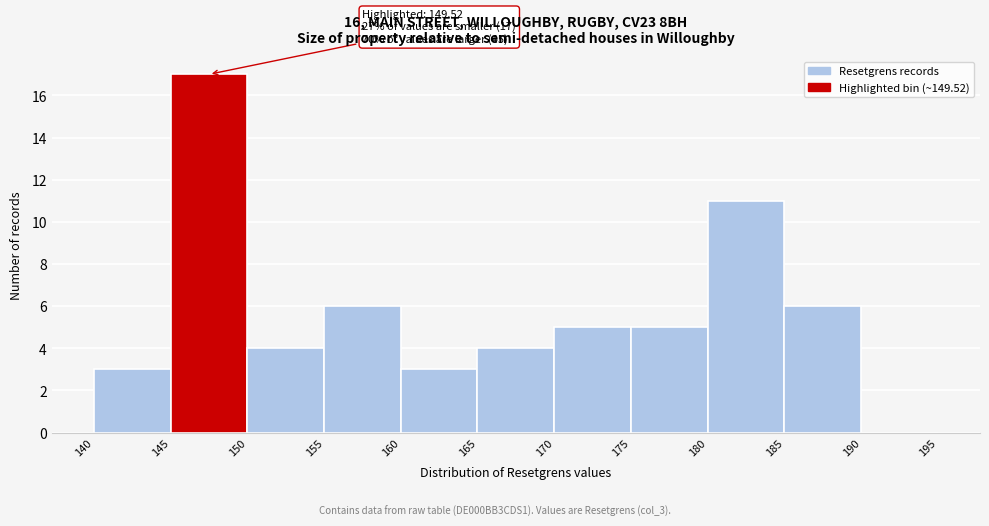

Which range on the x-axis has the tallest bar?

145 to 150